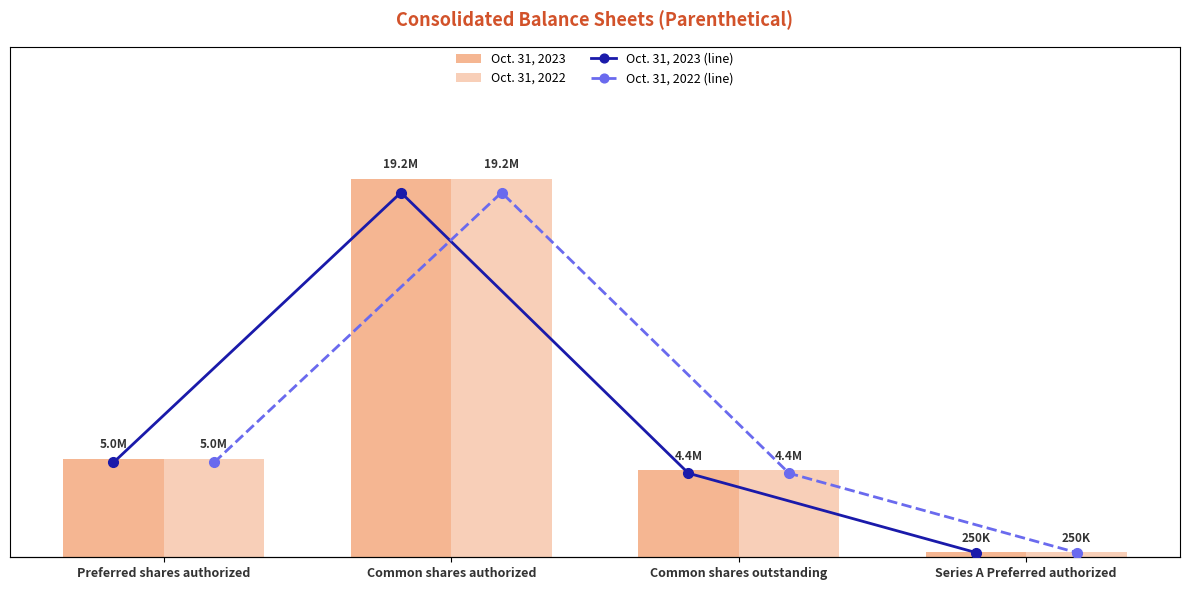

At which category is the sum across all series the highest?

Common shares authorized